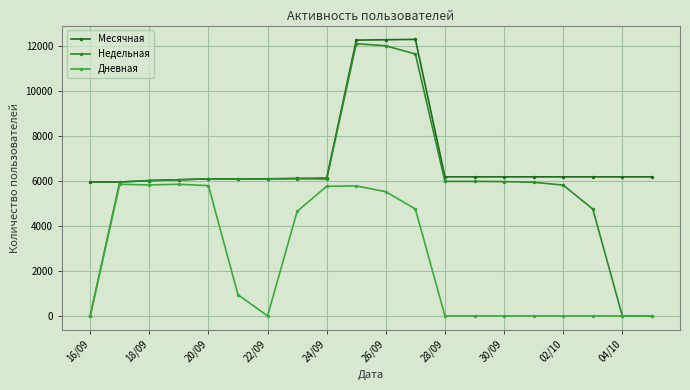

Which series has the widest spread of values?

Недельная